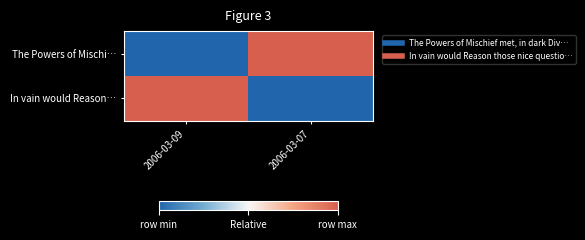

Rank the series by their maximum value, from highest to lowest.

The Powers of Mischi…, In vain would Reason…